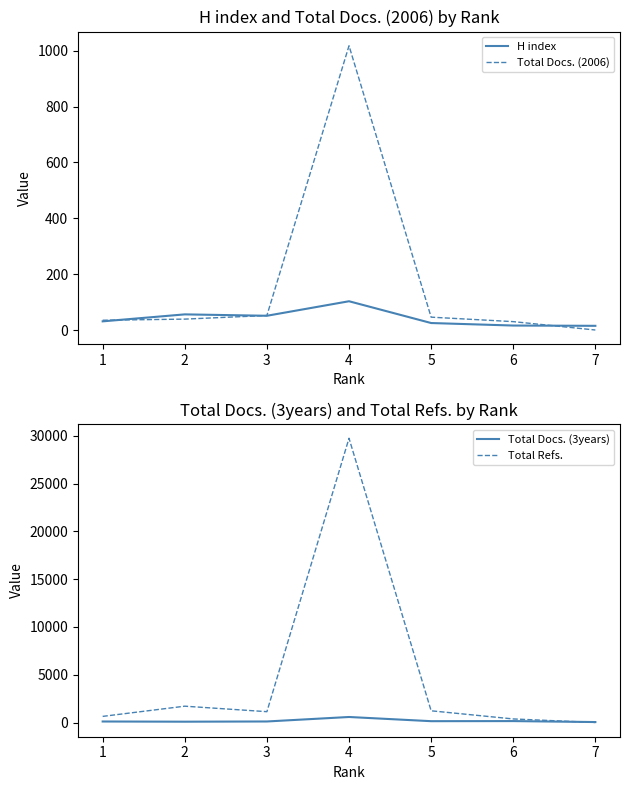

What is the difference between the maximum and minimum values in the H index series?

88